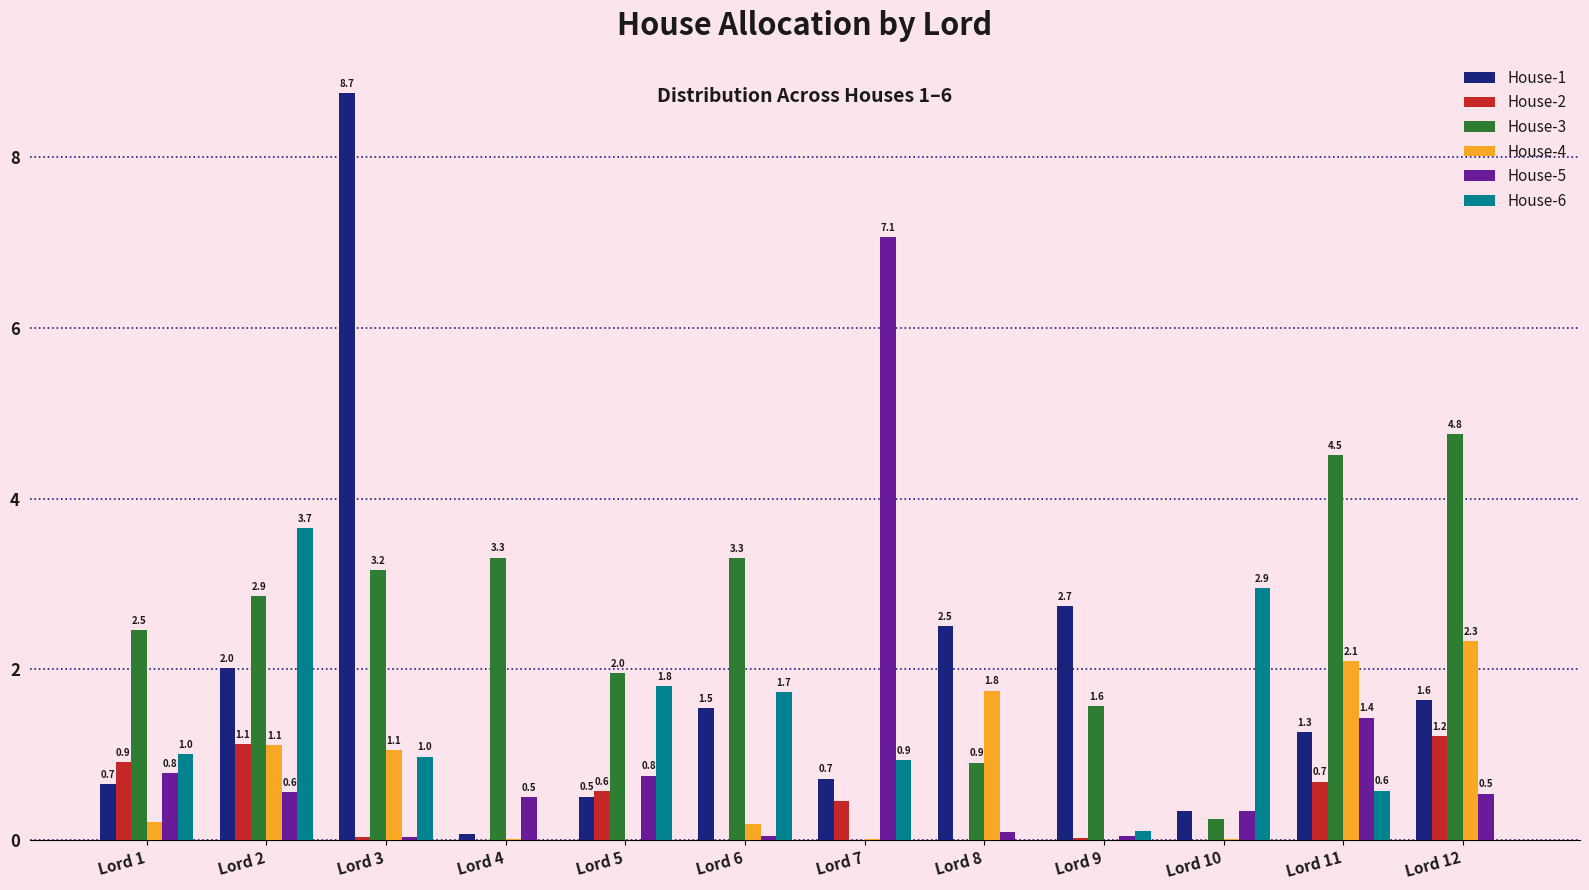

Which series has the widest spread of values?

House-1